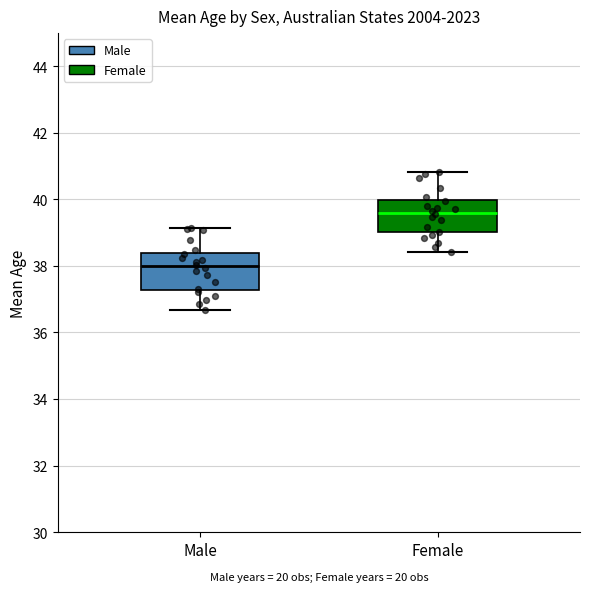

Where does the median line of the box for Male sit on the y-axis? The values are not printed on the chart, so give them approximately, as read against the axis.

38.0